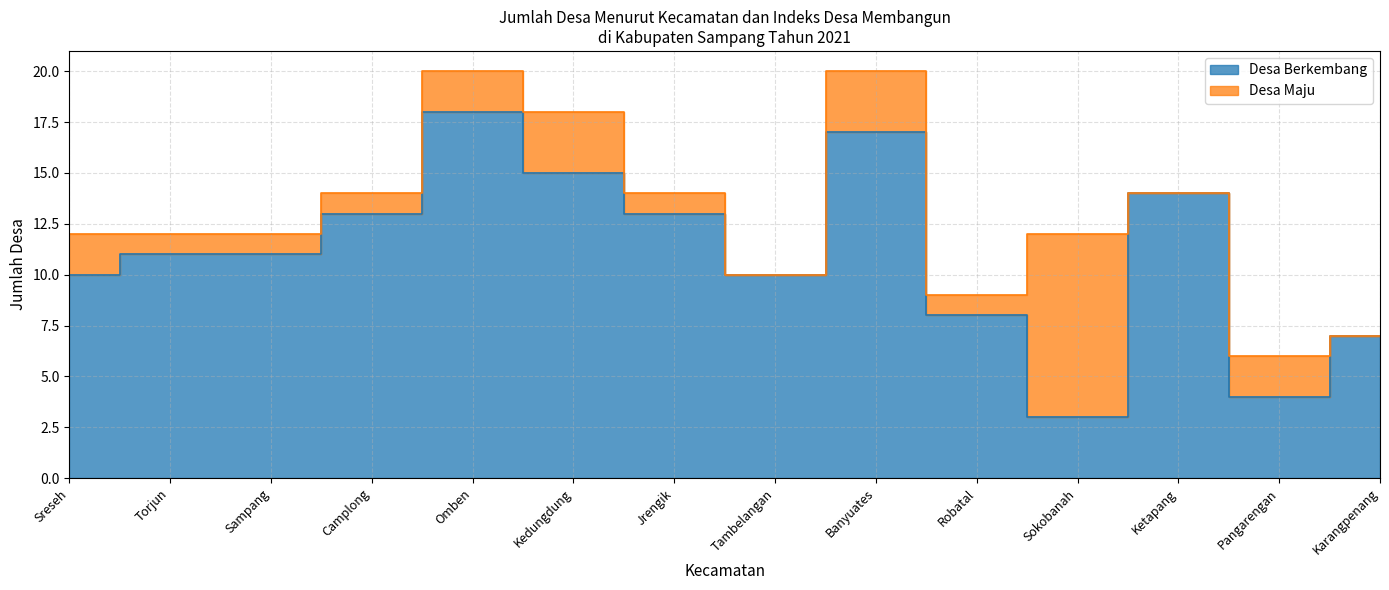

What position from the left is Torjun?

2